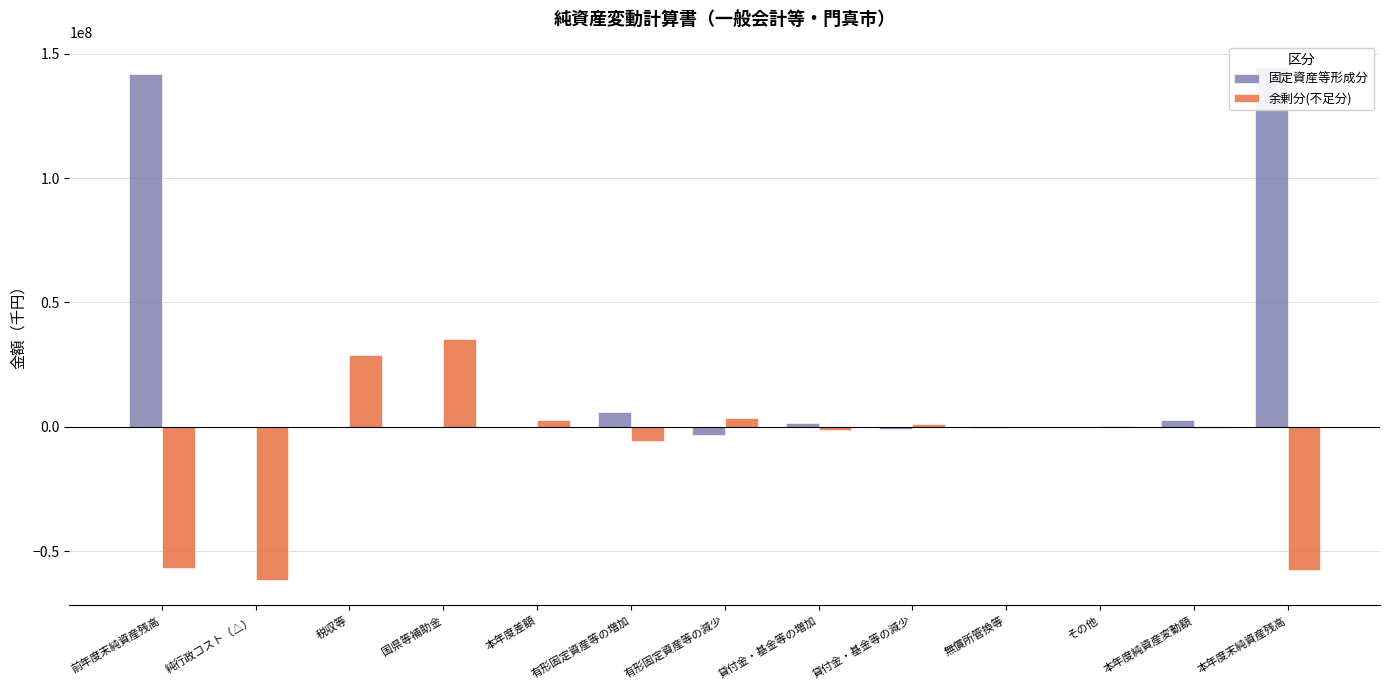

Where does the 固定資産等形成分 series first go above 0?

前年度末純資産残高